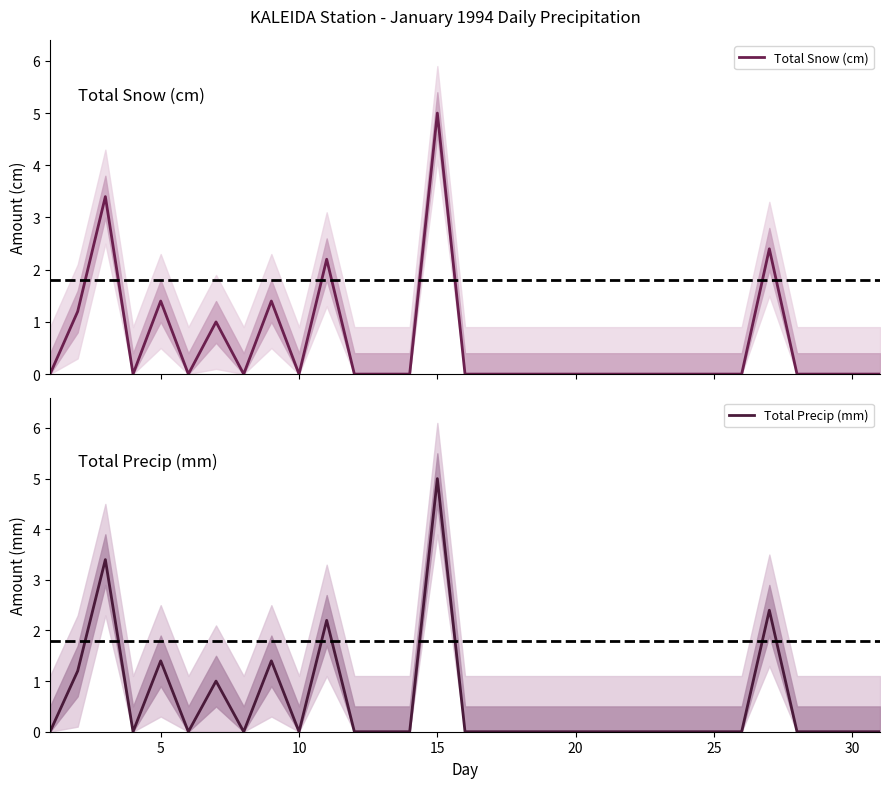

True or false: Total Precip (mm) and Total Snow (cm) intersect in this chart.

False